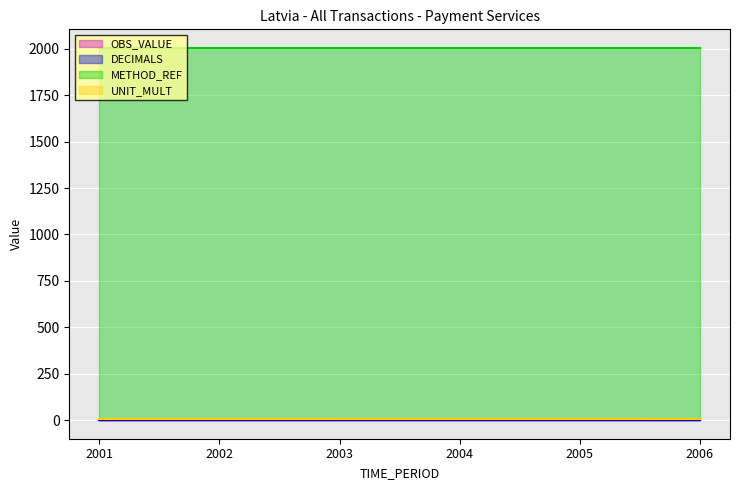

Where is DECIMALS nearest to the value 3?

2001